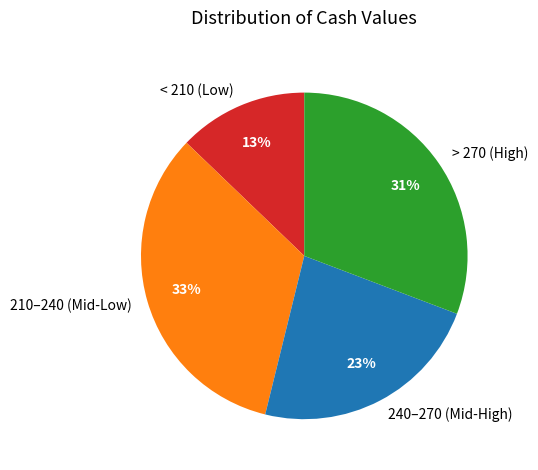

To the nearest percent, what is the combined percentage of 210–240 (Mid-Low) and > 270 (High)?

64%